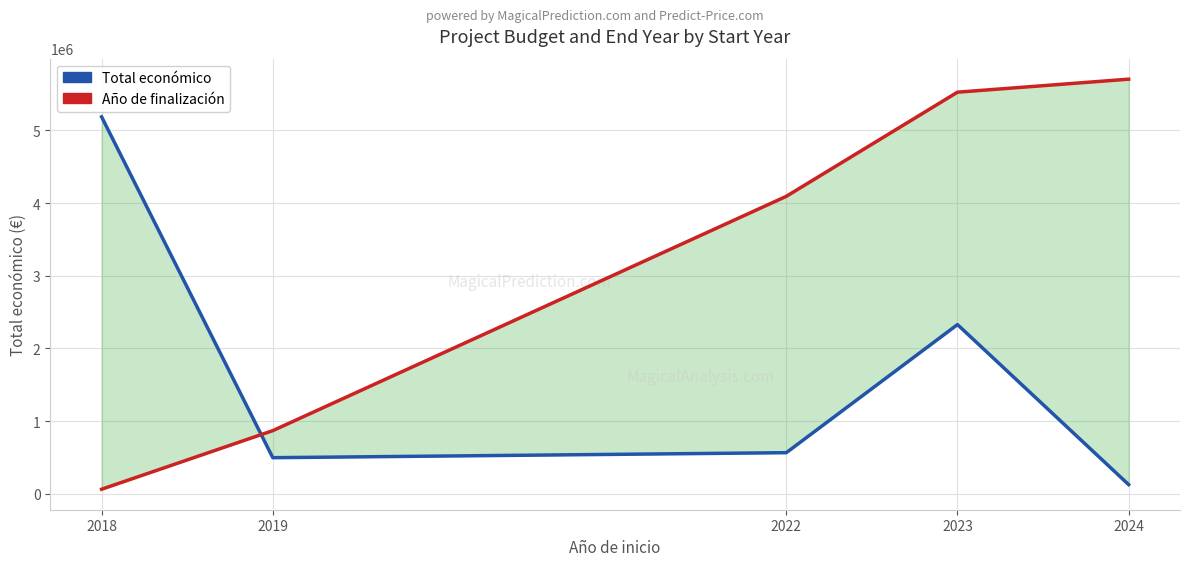

Reading left to right, list all the values displayed in this chart.

Total económico: 2018=5187255.0	2019=497232.0	2022=566060.5	2023=2328875.2	2024=126722.7
Año de finalización: 2018=63361.3	2019=869449.8	2022=4093803.6	2023=5526849.7	2024=5705980.5